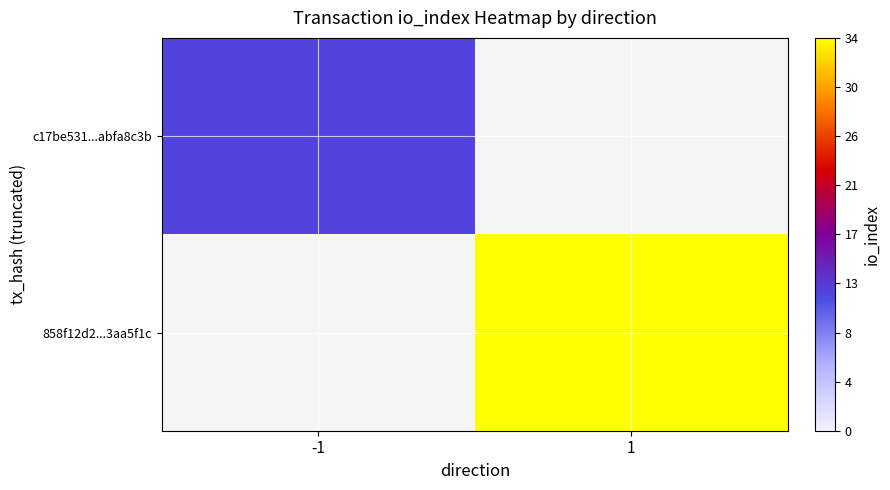

At which category is the sum across all series the highest?

1